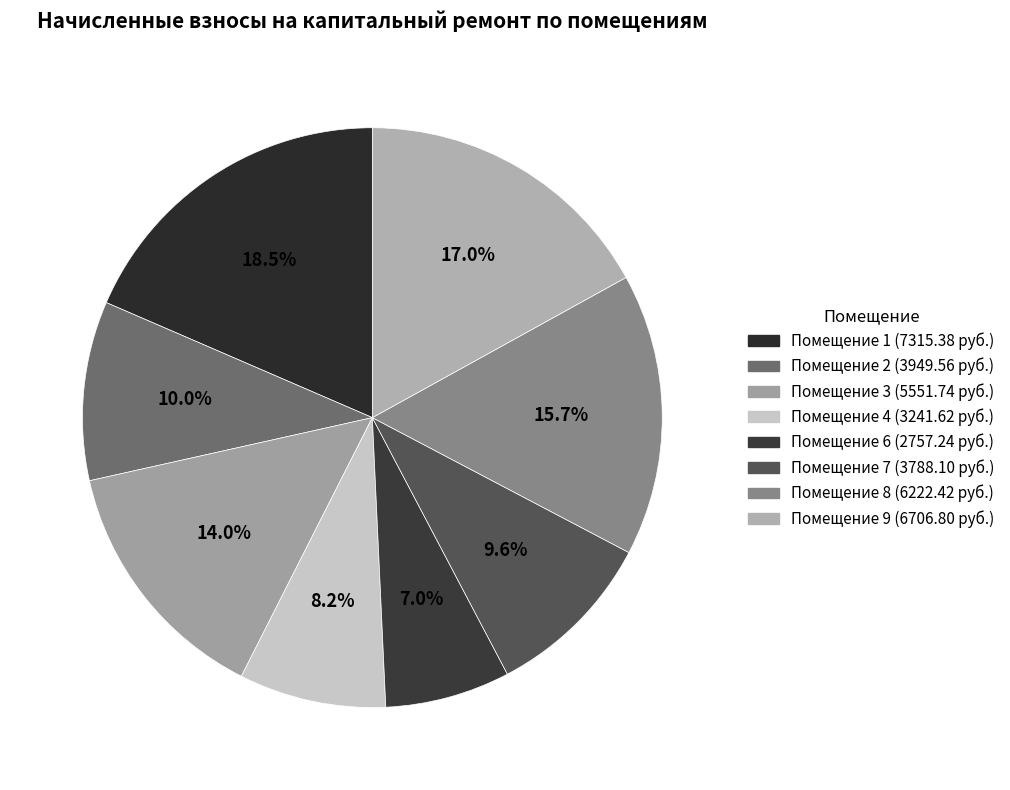

Is there any slice that represents more than half of the pie?

No